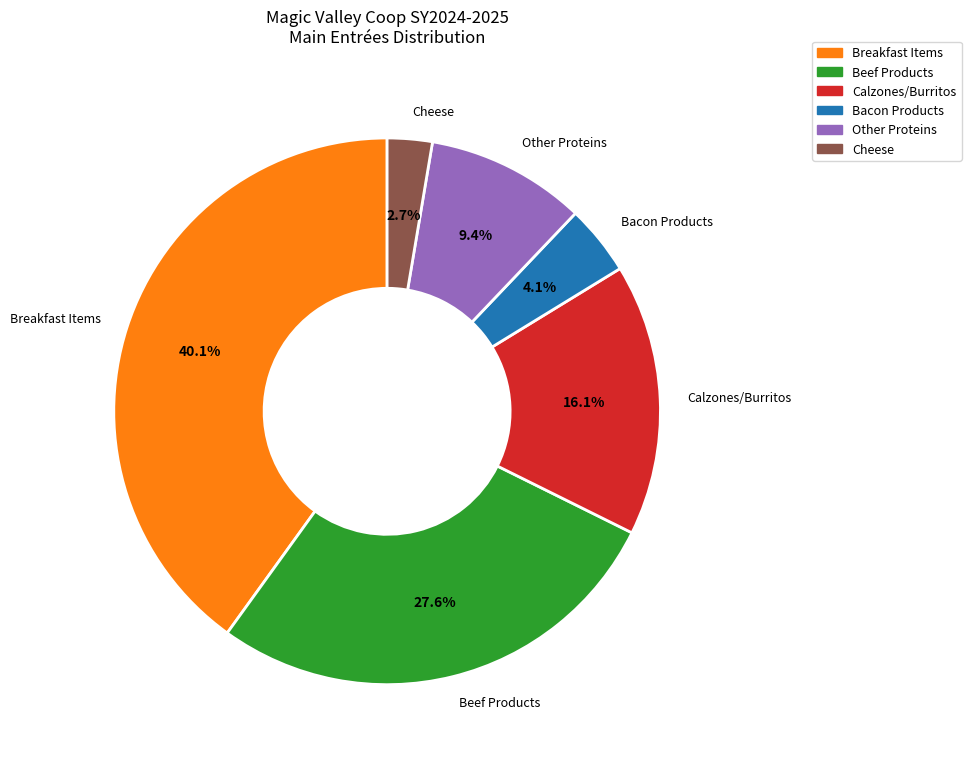

Is there a majority slice in this chart?

No